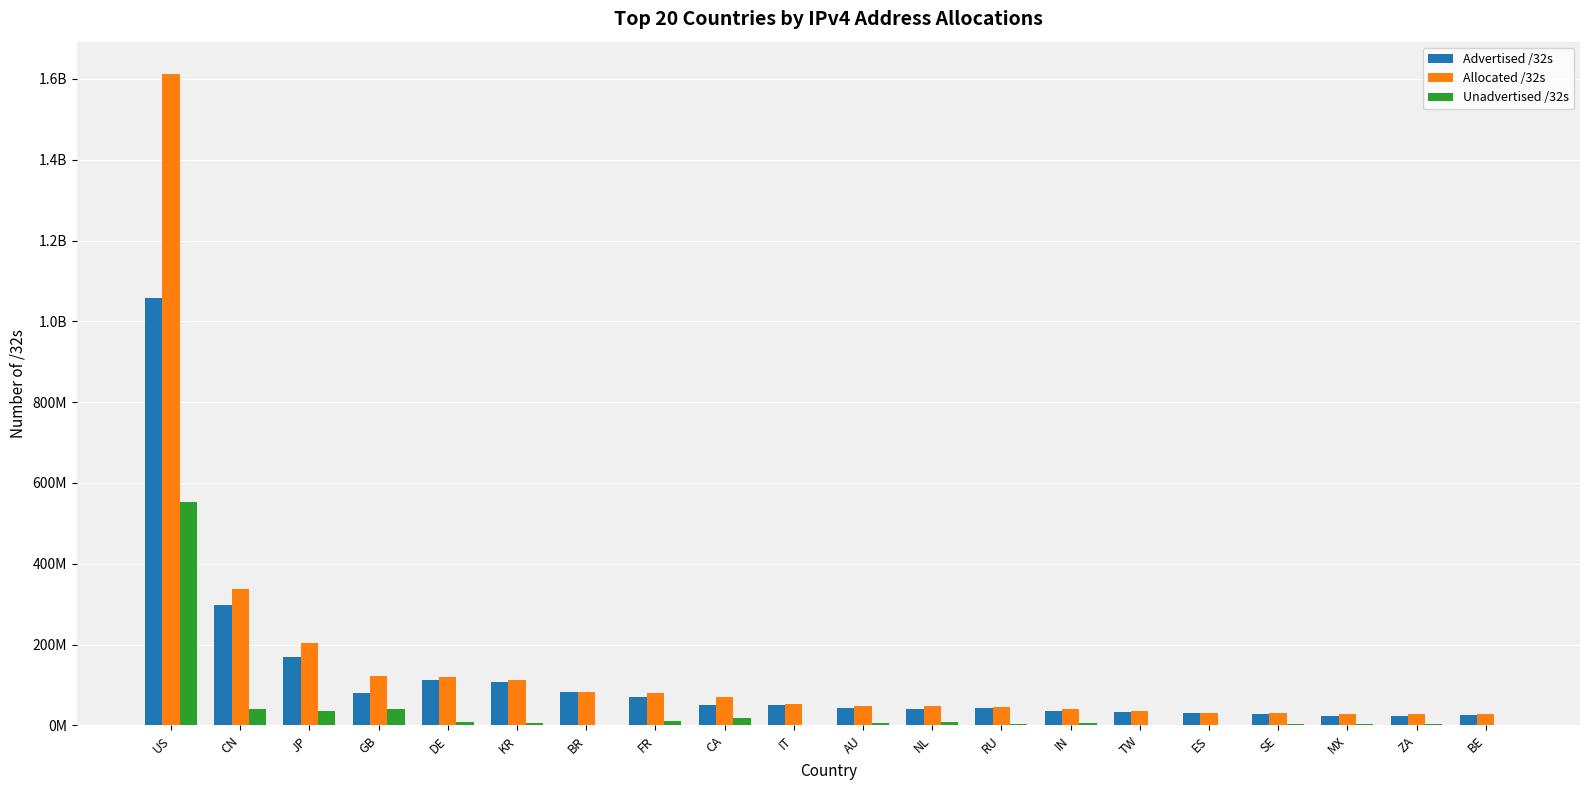

Rank the series at BE from lowest to highest value.

Unadvertised /32s, Advertised /32s, Allocated /32s